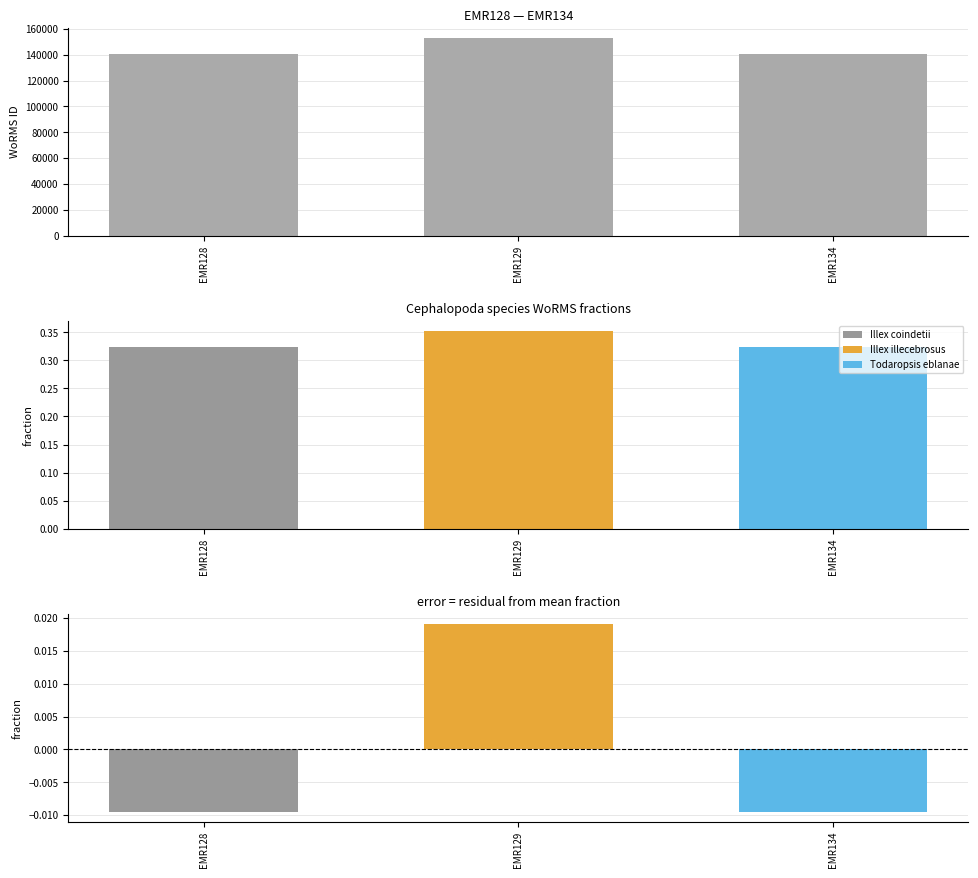

The WoRMS ID (residual) series shows -0.0 at EMR128. True or false?

False